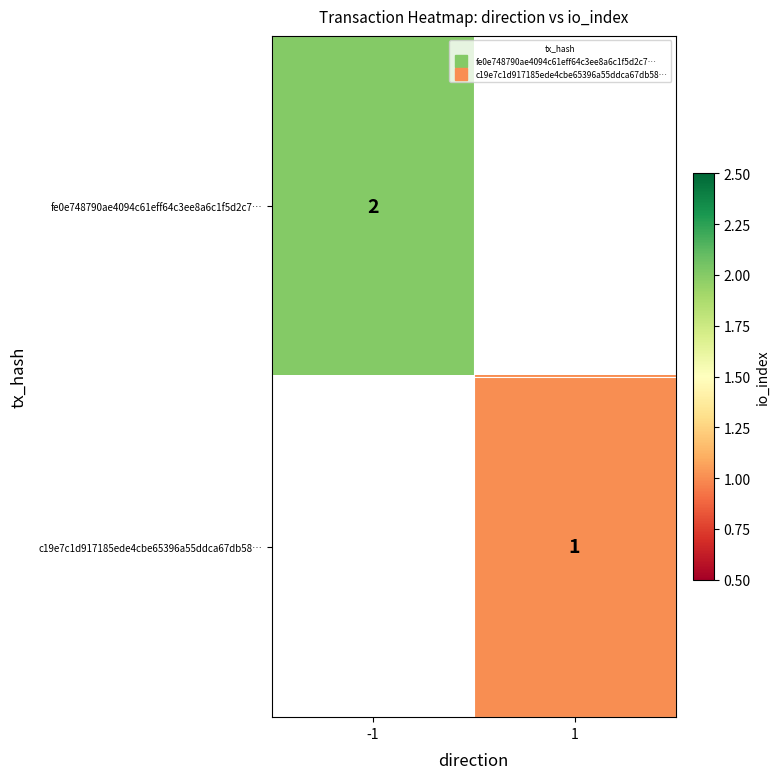

Which series has the largest range (max minus min)?

fe0e748790ae4094c61eff64c3ee8a6c1f5d2c7…